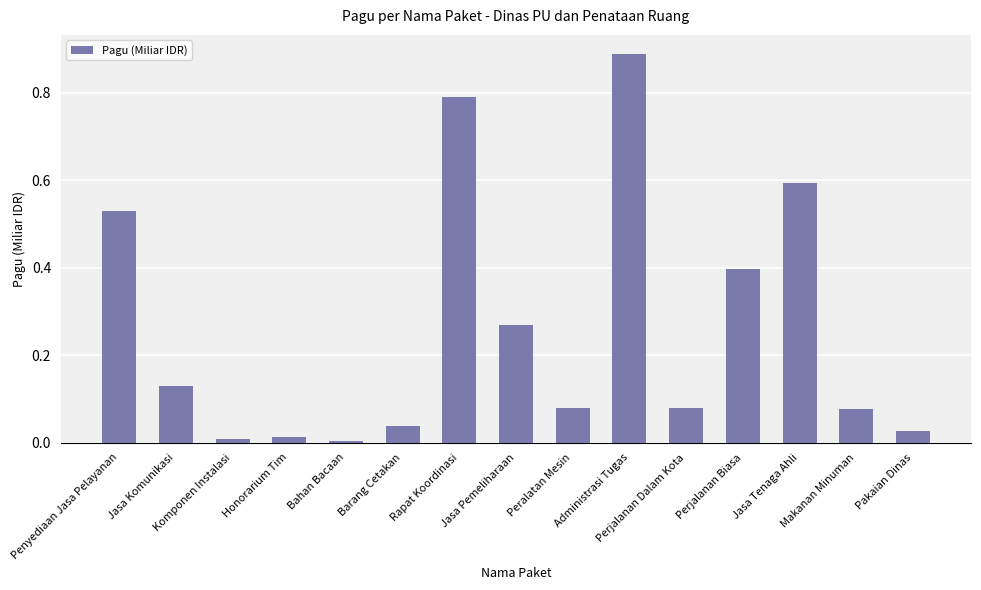

What is the value of the 12th bar from the left?

0.4